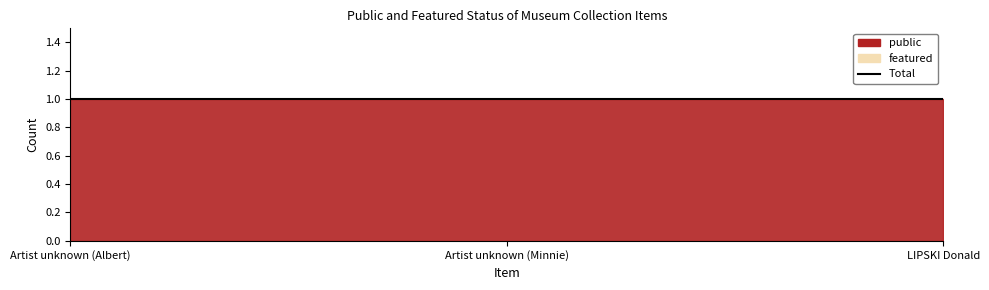

Which series changed the most between Artist unknown (Minnie) and LIPSKI Donald?

public